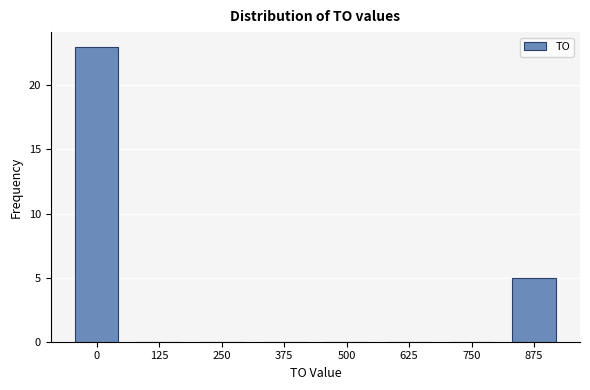

Reading left to right, what are all the values shown in this chart?

0=23	125=0	250=0	375=0	500=0	625=0	750=0	875=5